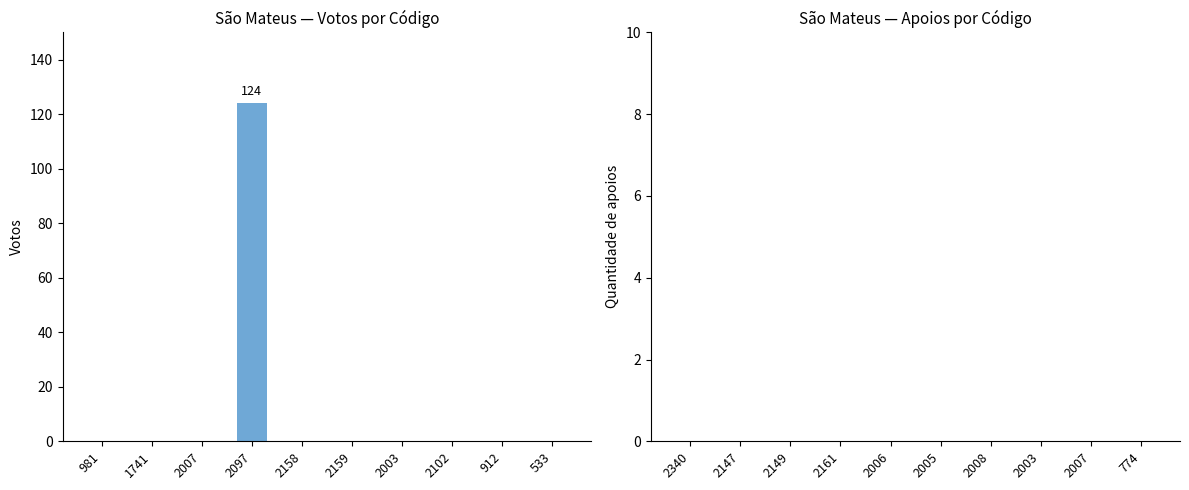

What is the greatest value displayed?

124